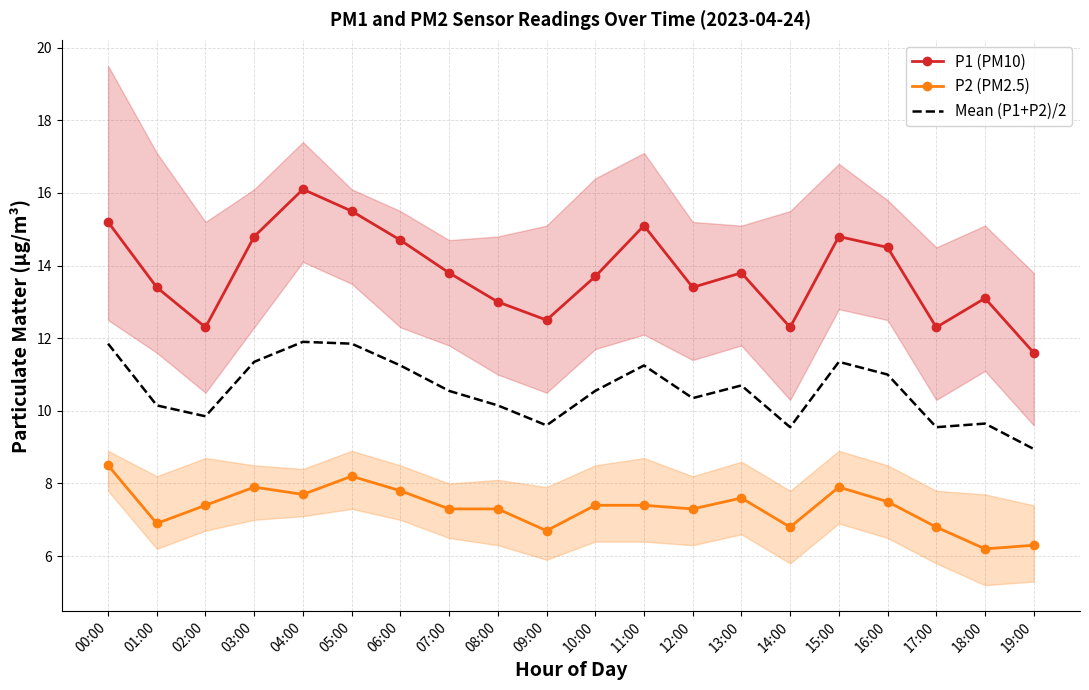

Where is the first local maximum for P2 (PM2.5)?

03:00